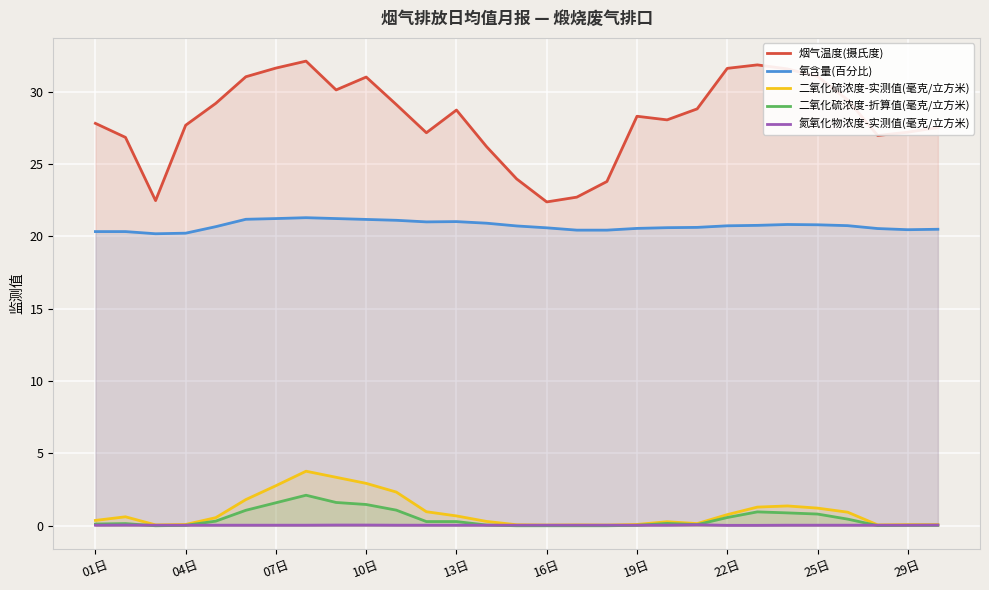

Reading right to left, extract all data points from this chart.

烟气温度(摄氏度): 27.5	27.2	27.0	29.4	31.1	31.6	31.9	31.6	28.8	28.1	28.3	23.8	22.7	22.4	24.0	26.2	28.7	27.2	29.1	31.0	30.1	32.1	31.6	31.0	29.2	27.7	22.5	26.8	27.8
氧含量(百分比): 20.5	20.5	20.5	20.7	20.8	20.8	20.8	20.7	20.6	20.6	20.6	20.4	20.4	20.6	20.7	20.9	21.0	21.0	21.1	21.2	21.2	21.3	21.2	21.2	20.7	20.2	20.2	20.3	20.3
二氧化硫浓度-实测值(毫克/立方米): 0.1	0.1	0.1	0.9	1.2	1.4	1.3	0.8	0.1	0.3	0.1	0.1	0.1	0.1	0.1	0.3	0.7	1.0	2.3	2.9	3.4	3.8	2.8	1.8	0.6	0.1	0.1	0.6	0.4
二氧化硫浓度-折算值(毫克/立方米): 0.0	0.0	0.0	0.5	0.8	0.9	1.0	0.6	0.1	0.2	0.0	0.0	0.0	0.0	0.0	0.1	0.3	0.3	1.1	1.5	1.6	2.1	1.6	1.1	0.3	0.0	0.0	0.1	0.1
氮氧化物浓度-实测值(毫克/立方米): 0.1	0.0	0.0	0.0	0.0	0.0	0.0	0.0	0.1	0.0	0.0	0.0	0.0	0.0	0.0	0.0	0.0	0.0	0.0	0.1	0.1	0.0	0.0	0.0	0.0	0.0	0.0	0.1	0.0